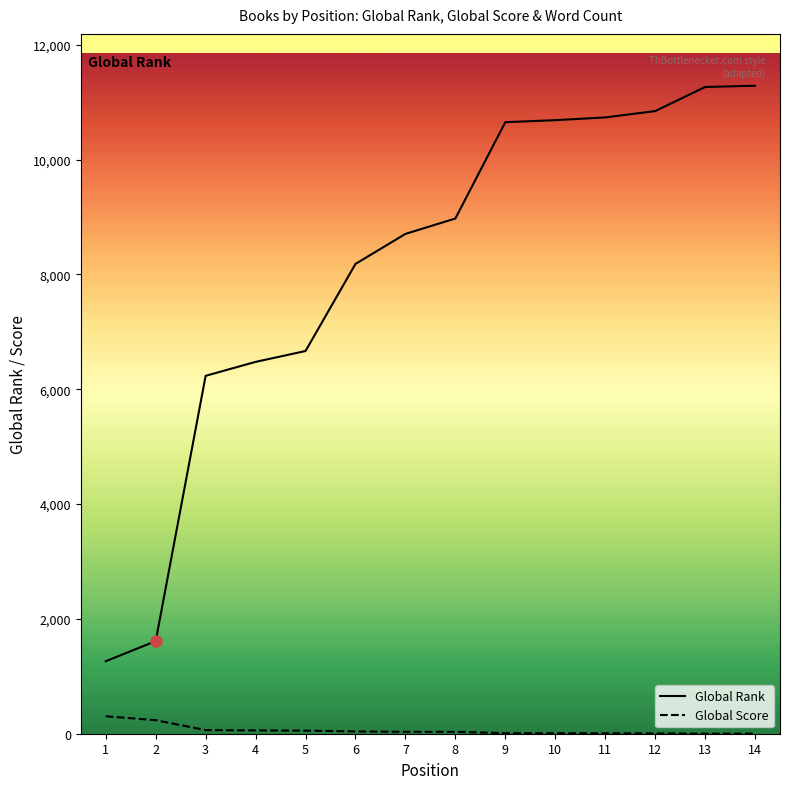

Is the value of Global Score at 10 greater than the value of Global Rank at 10?

No